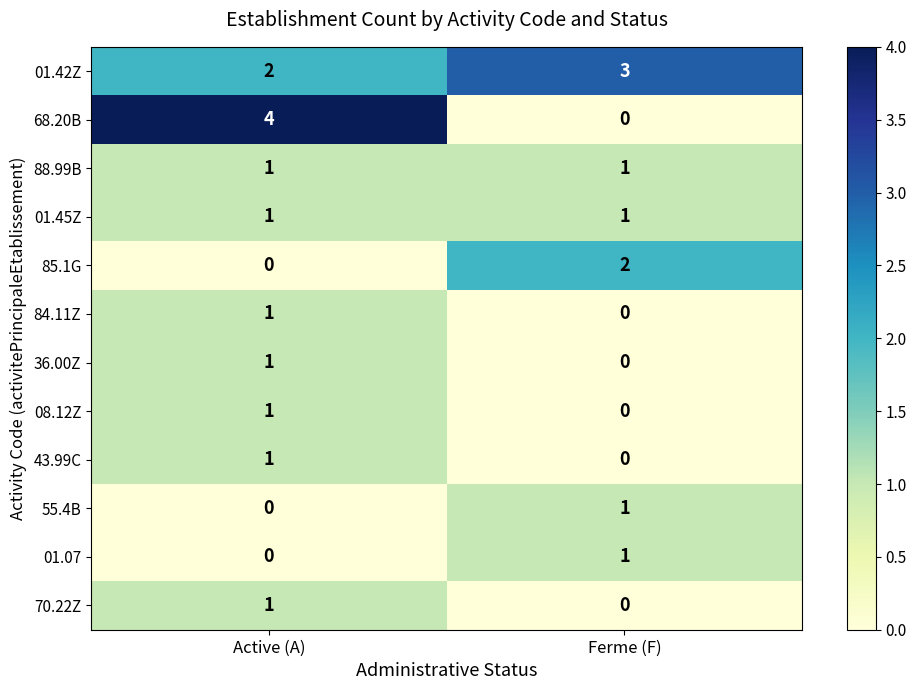

What is the maximum value shown in the chart?

4